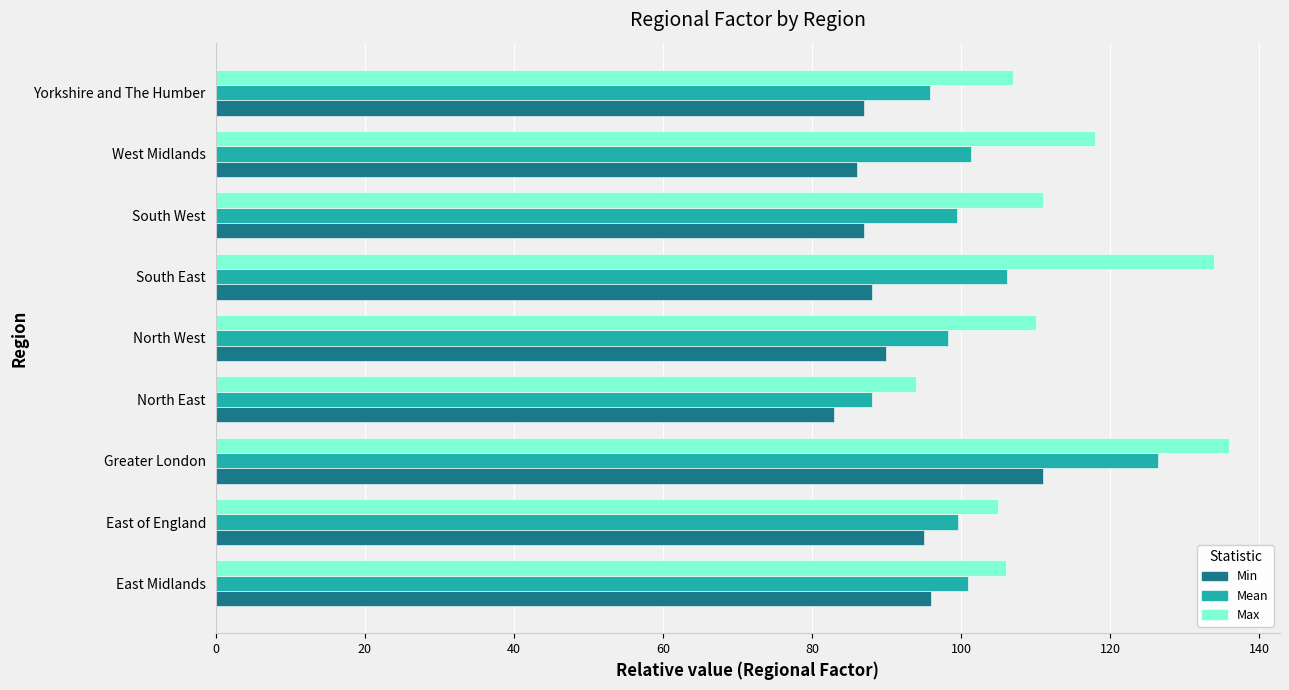

Which series has the widest spread of values?

Max